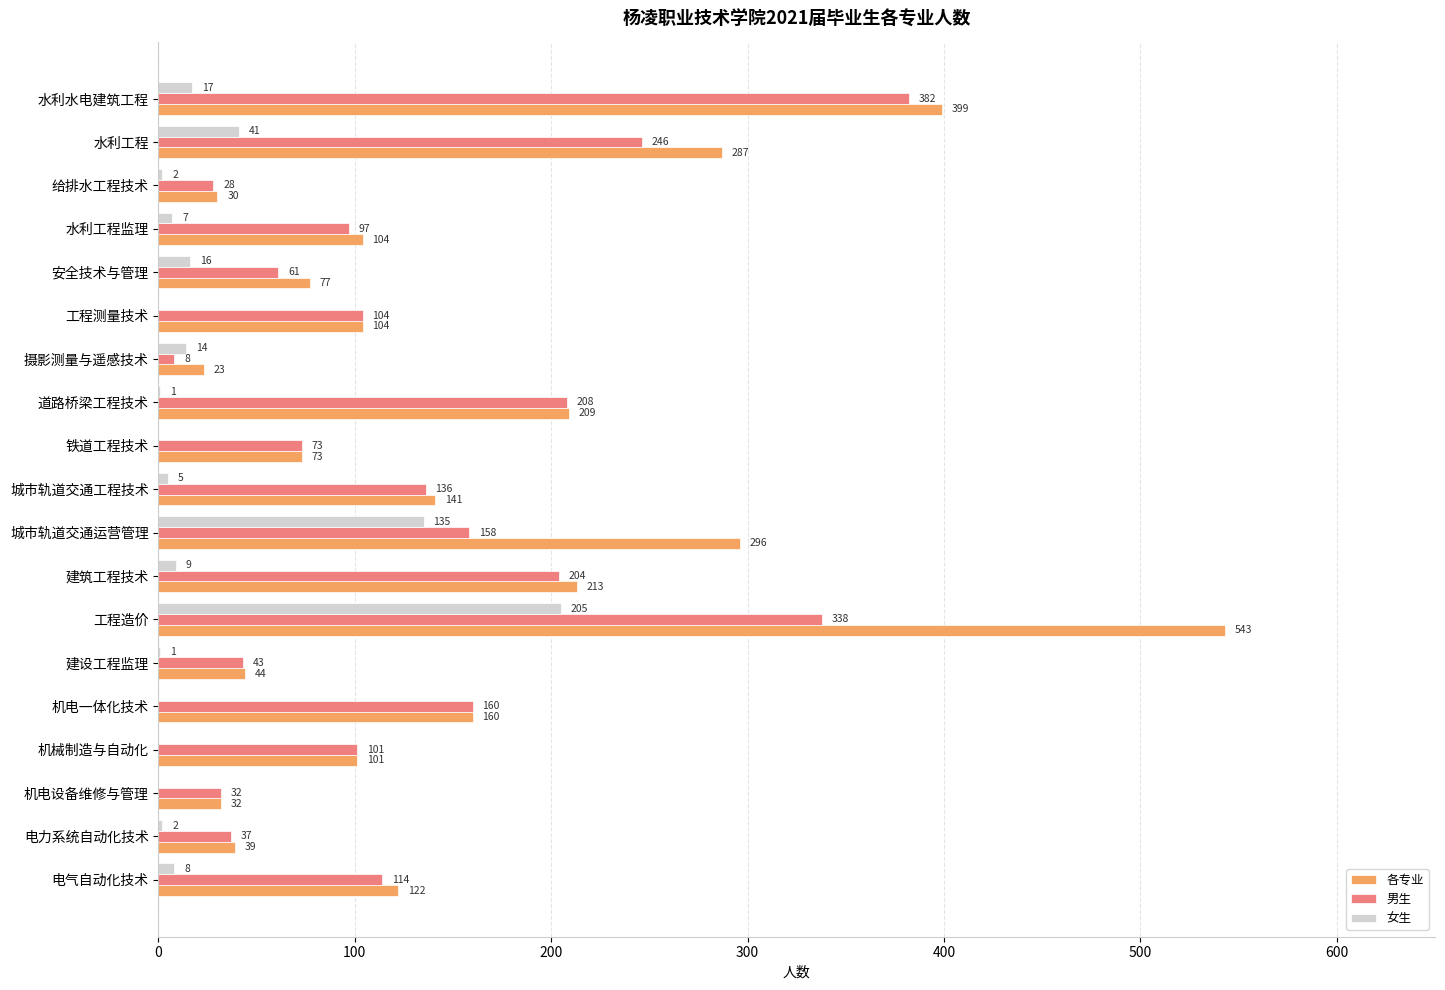

What is the sum of the 各专业 values at 电气自动化技术 and 水利工程监理?

226